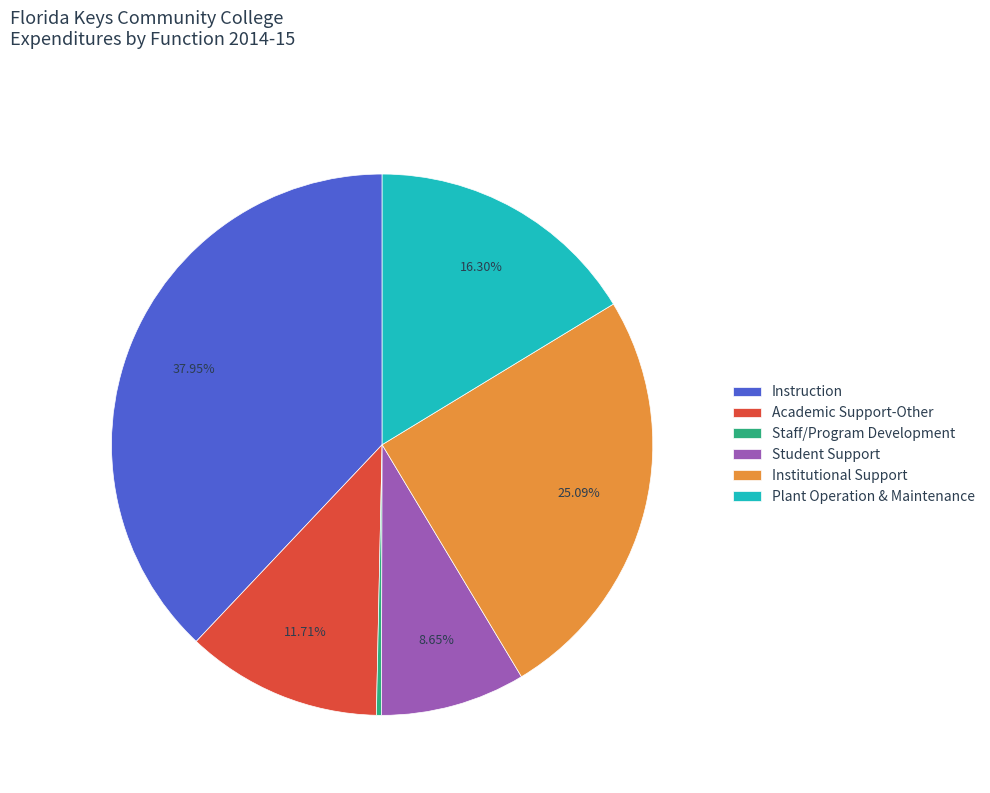

What percentage is the Academic Support-Other slice, to the nearest percent?

12%